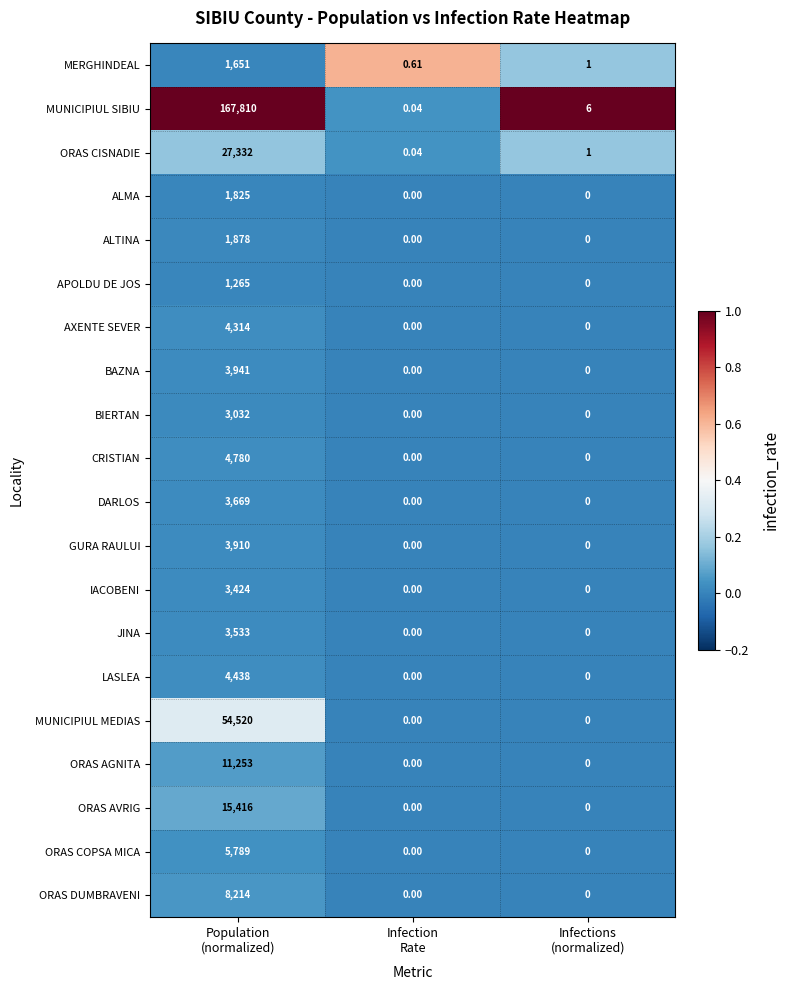

List the series in order of their peak value, lowest first.

APOLDU DE JOS, MERGHINDEAL, ALMA, ALTINA, BIERTAN, IACOBENI, JINA, DARLOS, GURA RAULUI, BAZNA, AXENTE SEVER, LASLEA, CRISTIAN, ORAS COPSA MICA, ORAS DUMBRAVENI, ORAS AGNITA, ORAS AVRIG, ORAS CISNADIE, MUNICIPIUL MEDIAS, MUNICIPIUL SIBIU